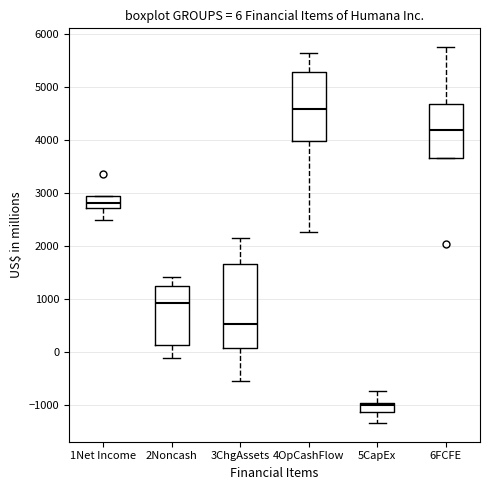

Which box has the highest median line?

4OpCashFlow